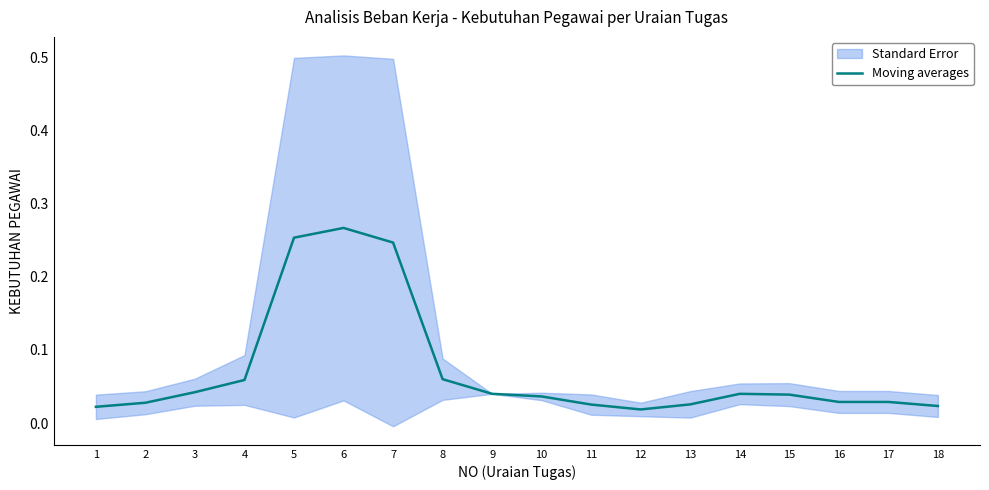

What is the sum of all values?

1.3